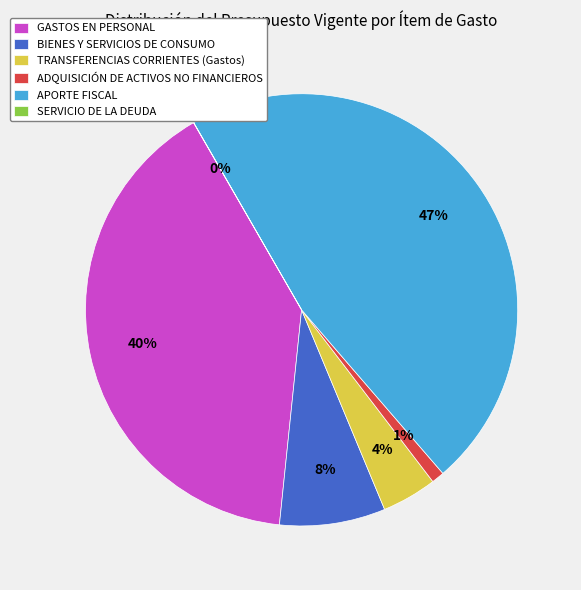

To the nearest percent, what percentage of the pie is TRANSFERENCIAS CORRIENTES (Gastos)?

4%